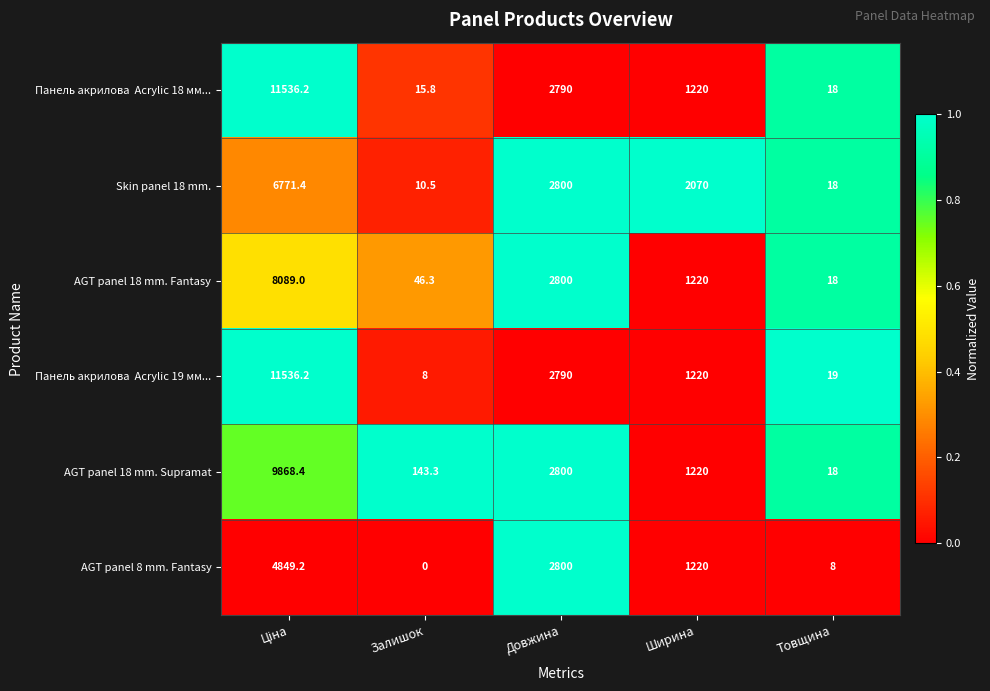

At which label does Skin panel 18 mm. reach its minimum?

Залишок